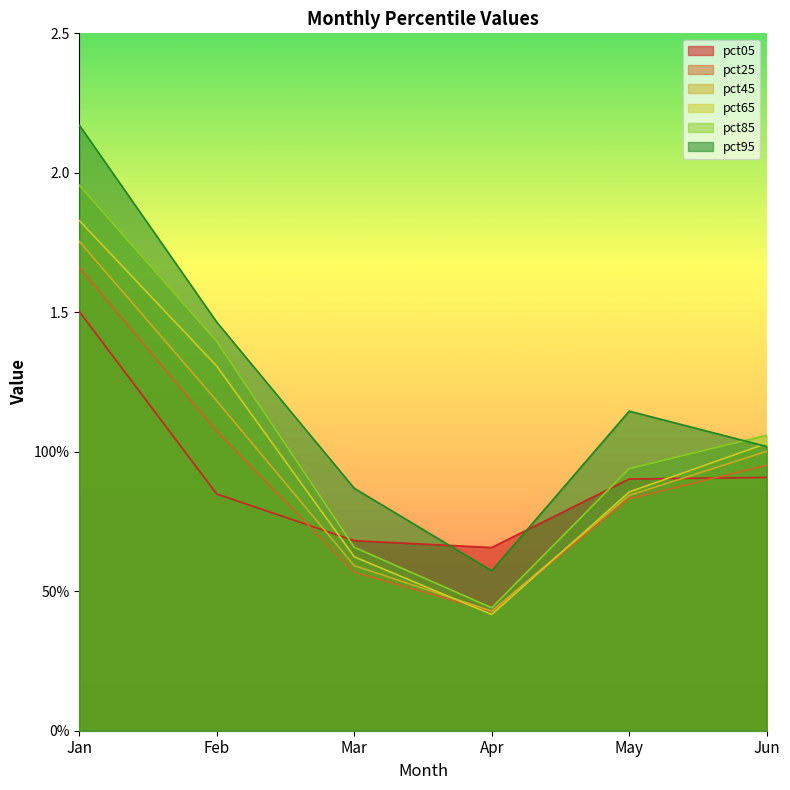

What is the difference between the second highest and minimum values in the pct85 series?

1.0